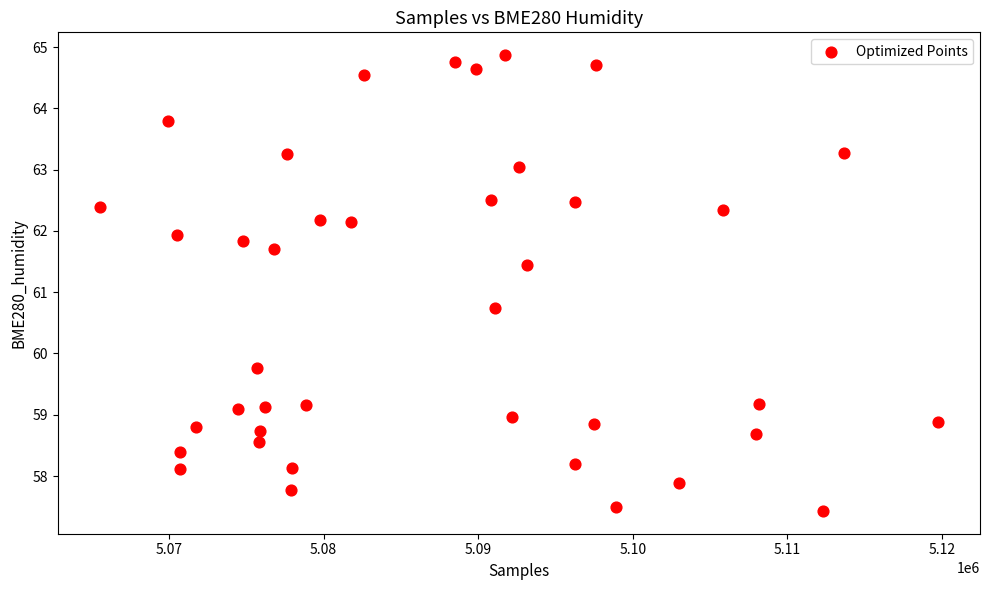

What Y value in the scatter plot is closest to 61?

60.7